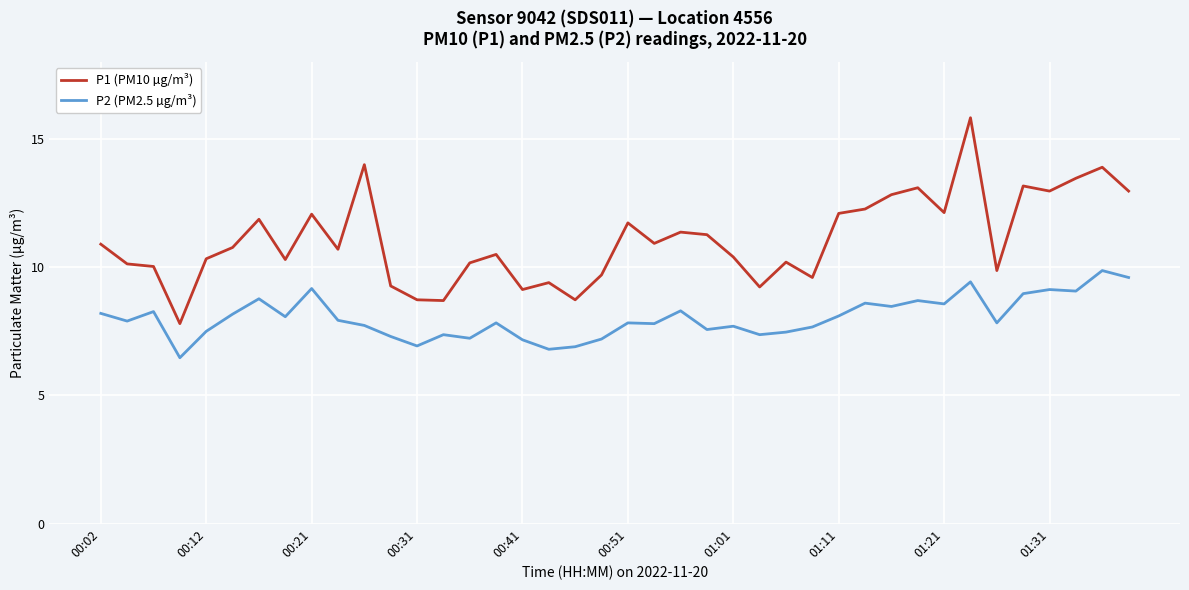

What is the difference between the maximum and minimum values in the P1 (PM10 µg/m³) series?

8.0